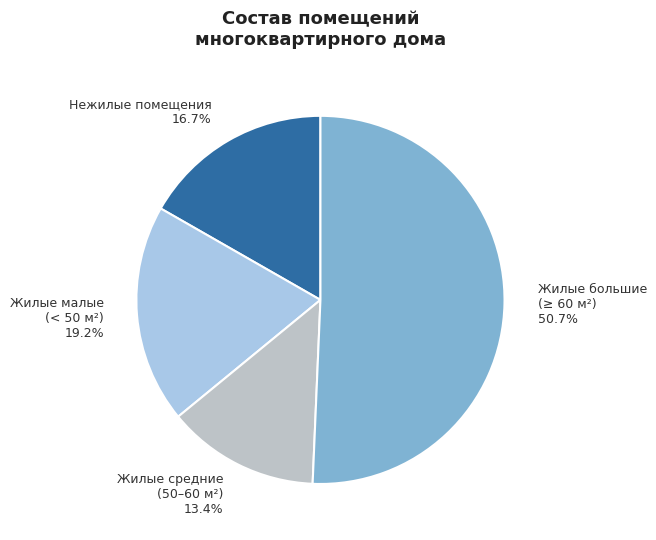

Between Жилые малые (< 50 м²) and Нежилые помещения, which is larger?

Жилые малые (< 50 м²)